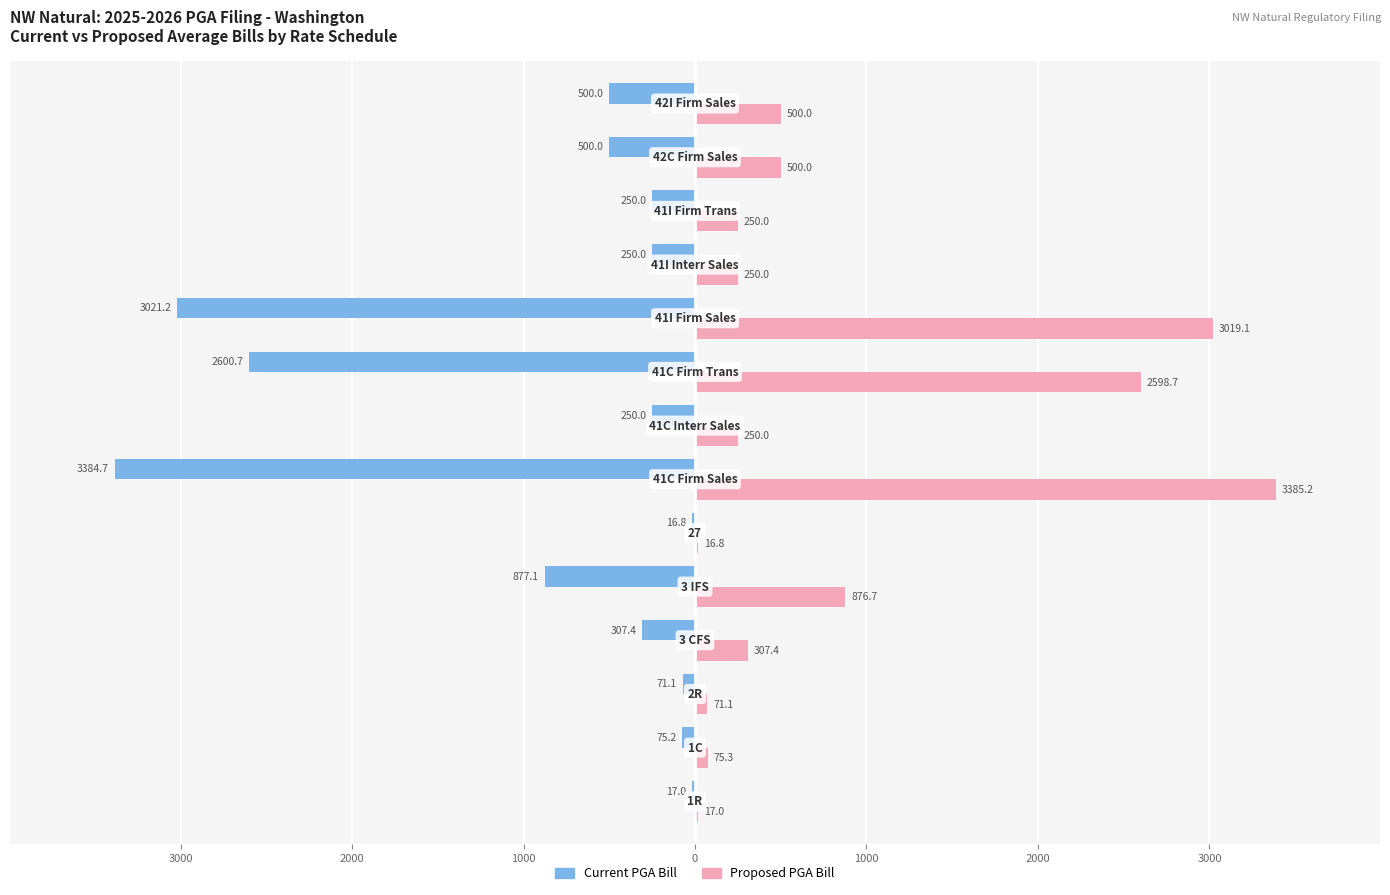

What are all the series names shown in the legend?

Current PGA Bill, Proposed PGA Bill